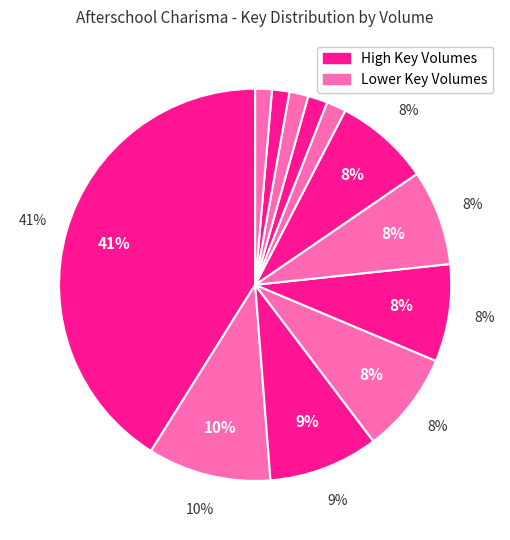

Combined, do Vol. 10 and Vol. 3 account for over 50%?

No